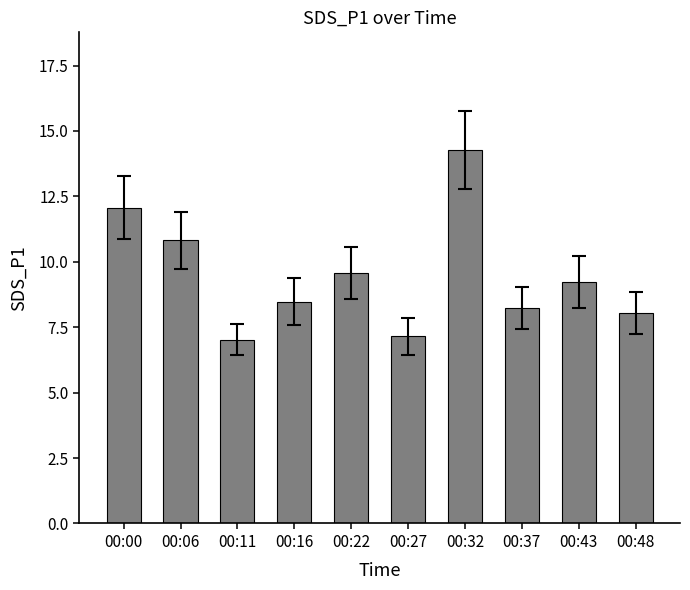

Between 00:00 and 00:11, which is larger?

00:00